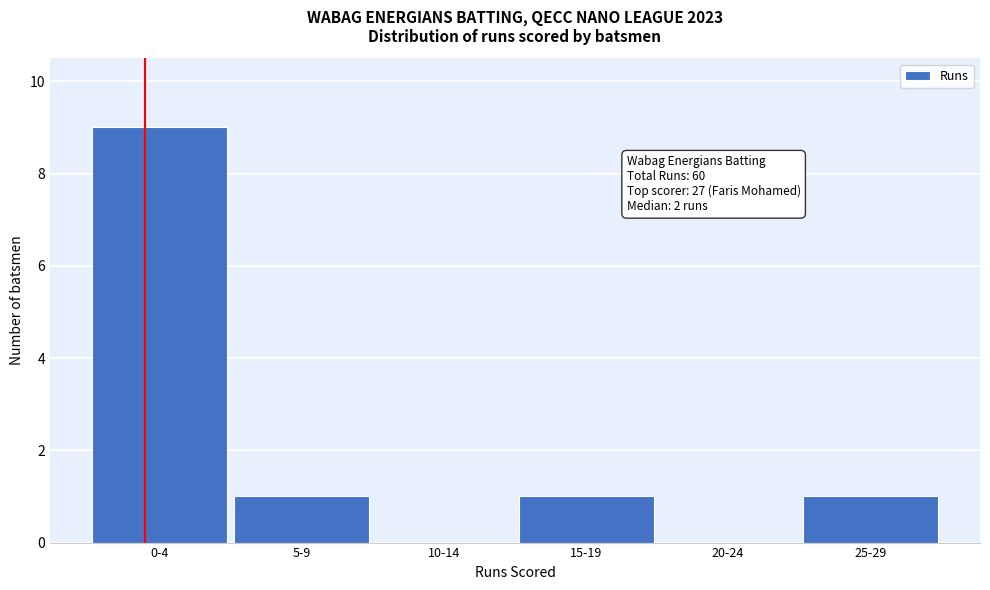

Reading right to left, list all the values displayed in this chart.

25-29=1	20-24=0	15-19=1	10-14=0	5-9=1	0-4=9